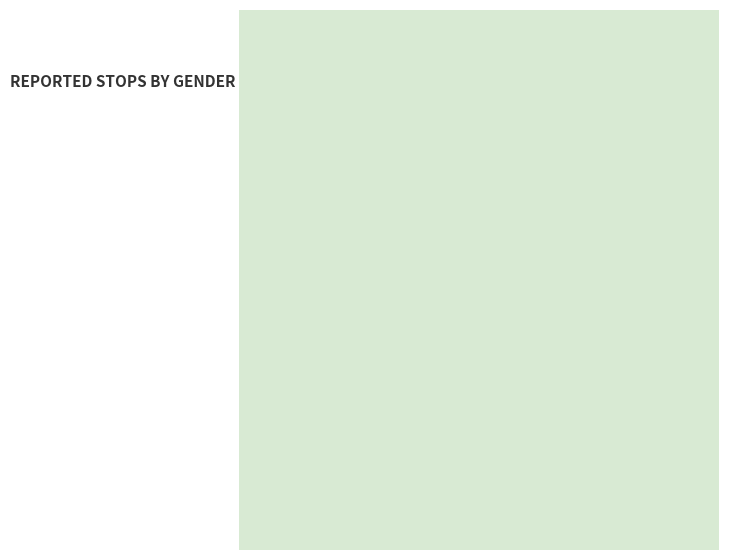

Is there a majority slice in this chart?

Yes